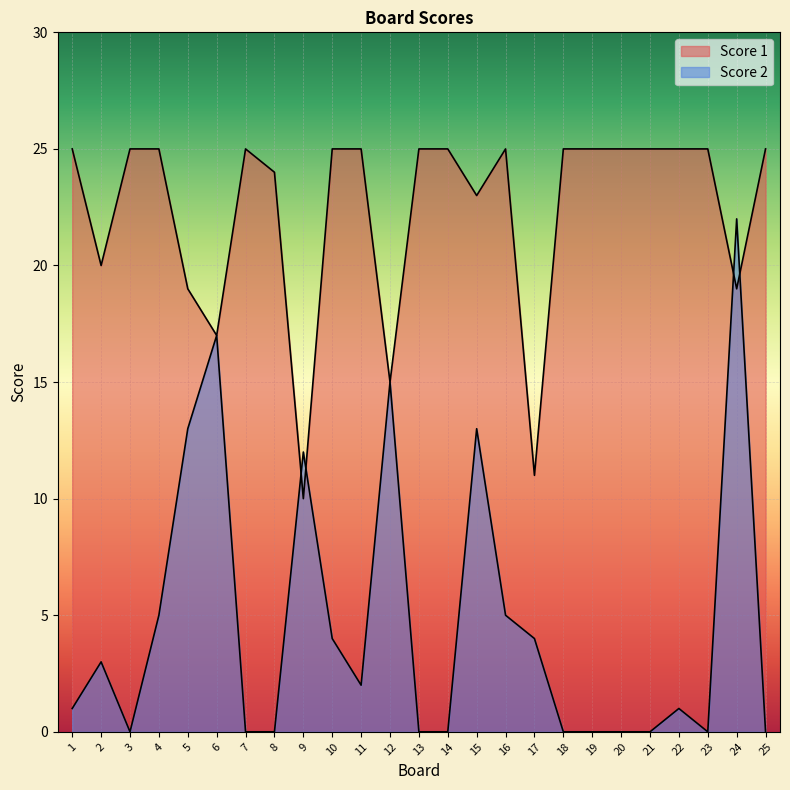

Between 9 and 11, which is larger?

9